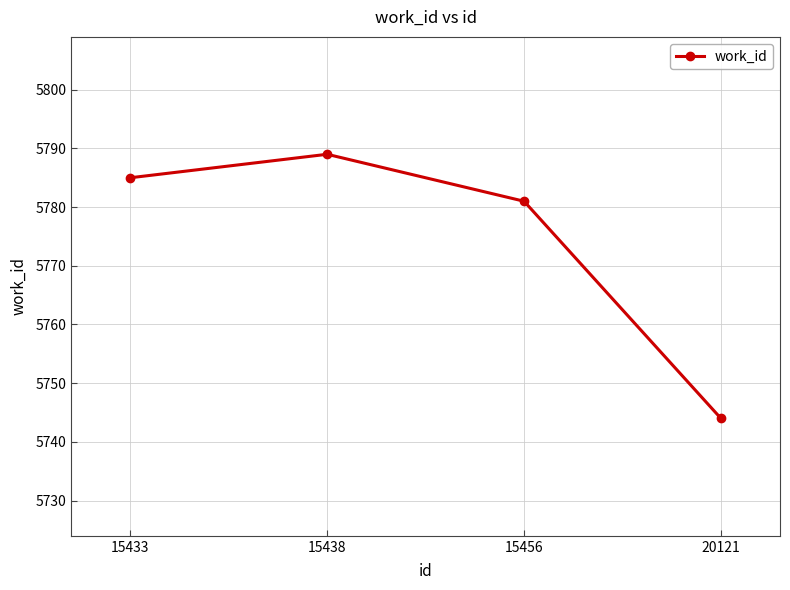

Is this an area chart (filled region under the line)?

No